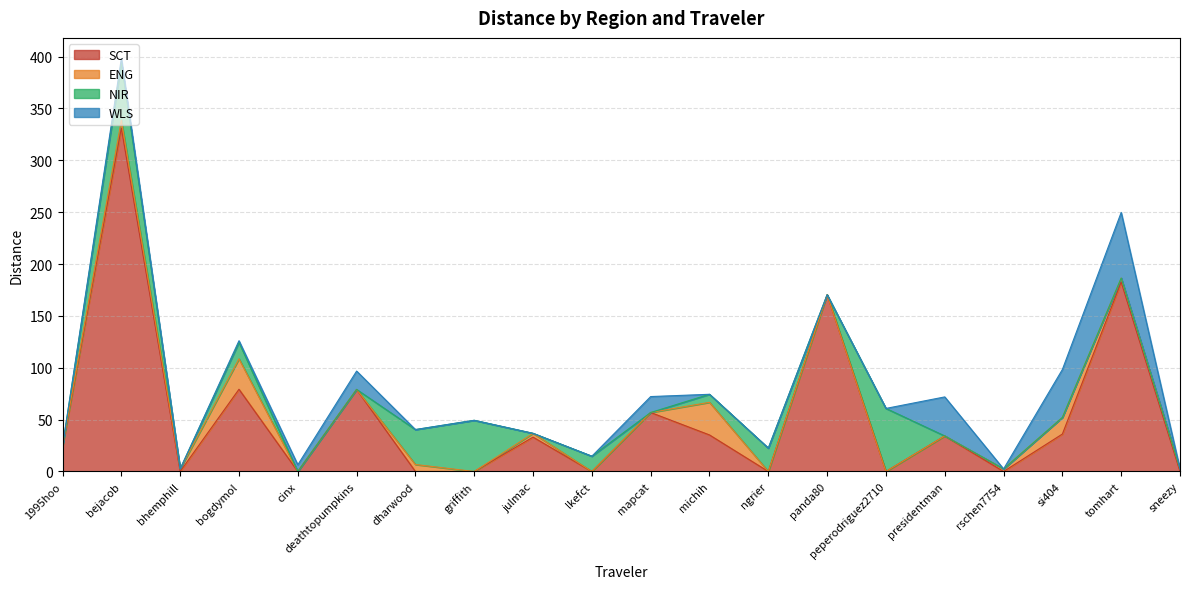

How many interior local valleys does the NIR series have?

4